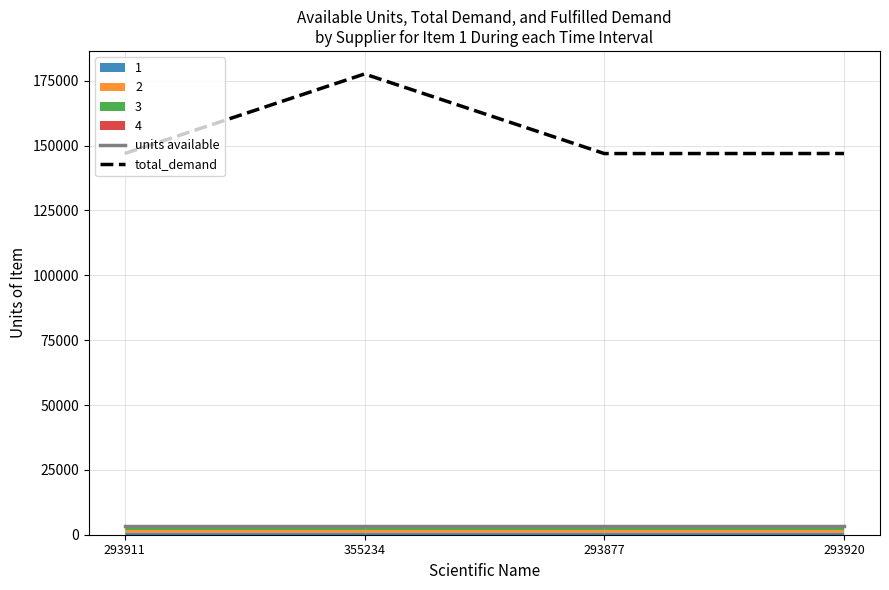

True or false: units available and total_demand intersect in this chart.

False